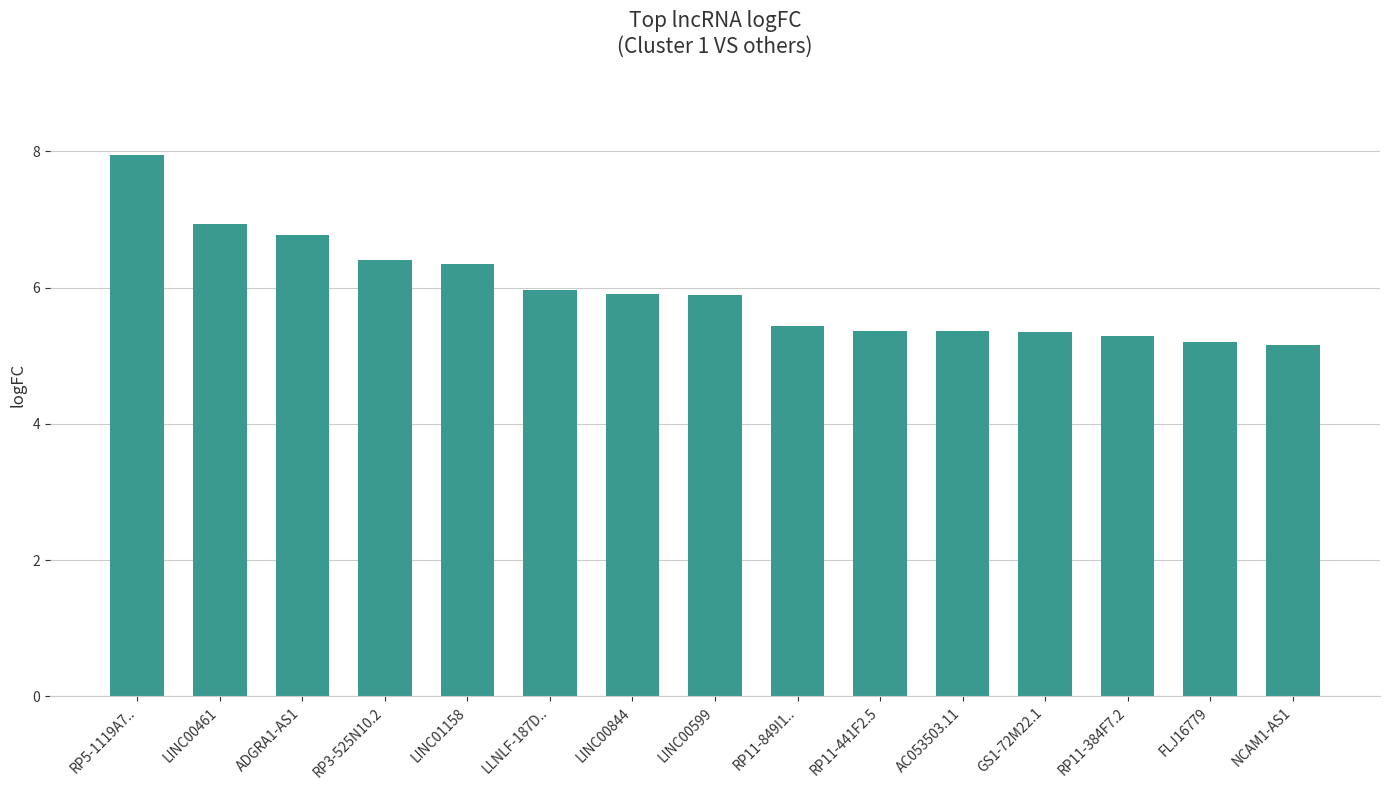

At which category does the chart reach its peak across all series?

RP5-1119A7..